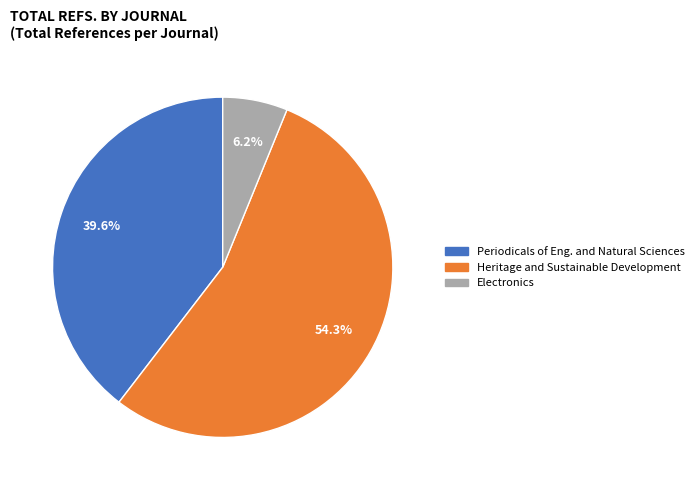

Which slice is the largest?

Heritage and Sustainable Development